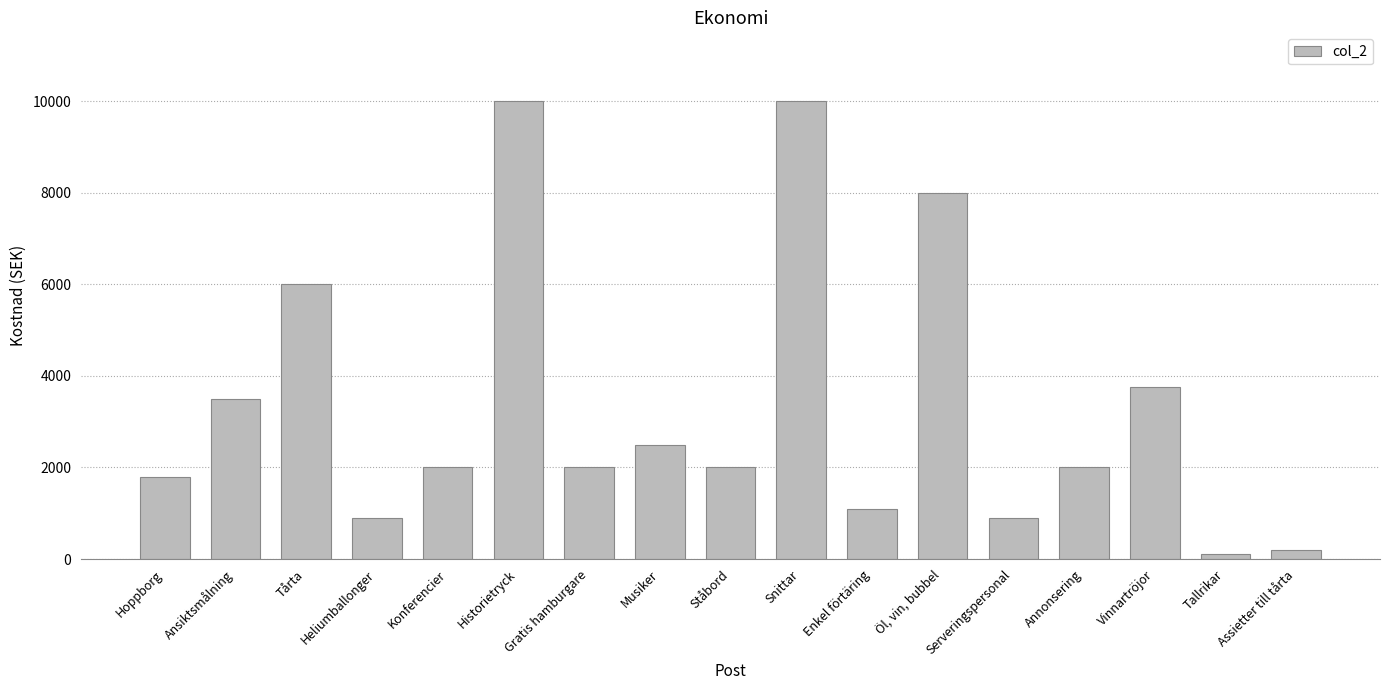

Between Enkel förtäring and Ansiktsmålning, which is larger?

Ansiktsmålning